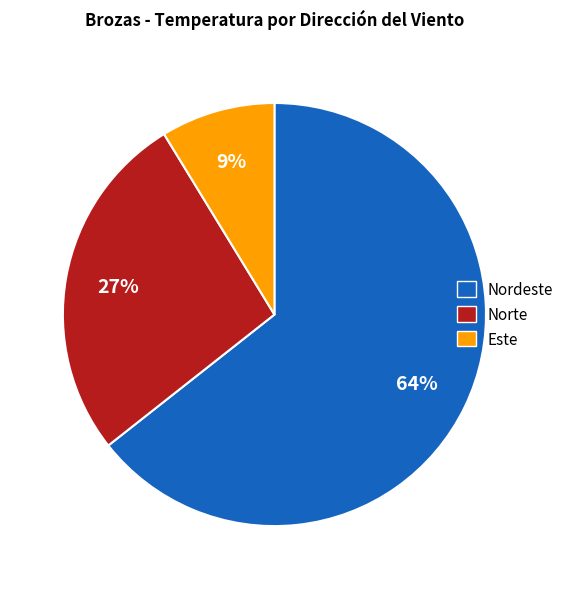

Does any single category account for the majority?

Yes